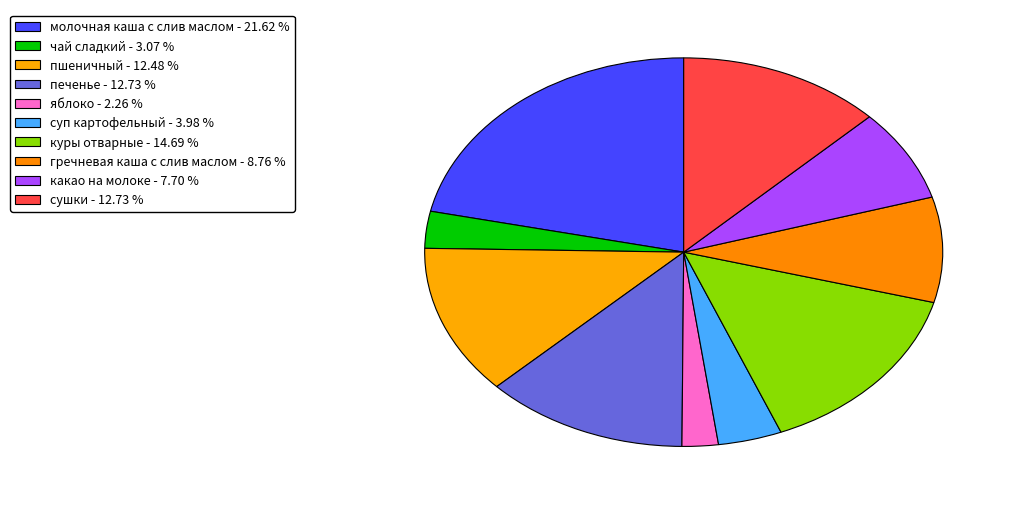

How many slices are in this pie chart?

10